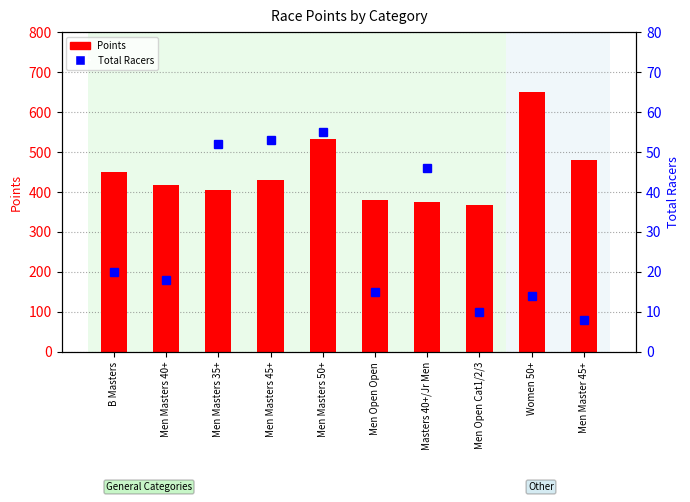

What are all the series names shown in the legend?

Points, Total Racers